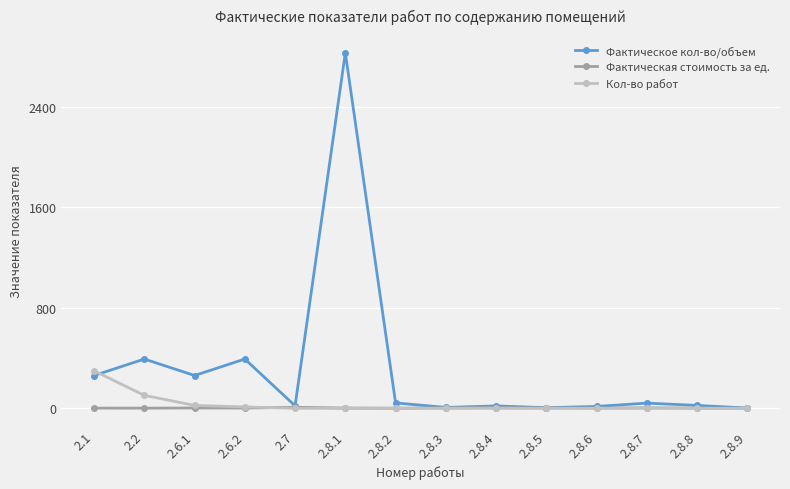

What is the label of the 4th point from the left?

2.6.2